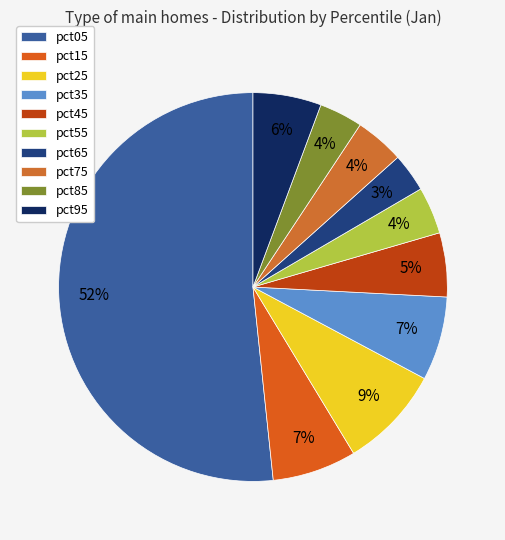

How much of the chart is everything except pct55?

96.1%